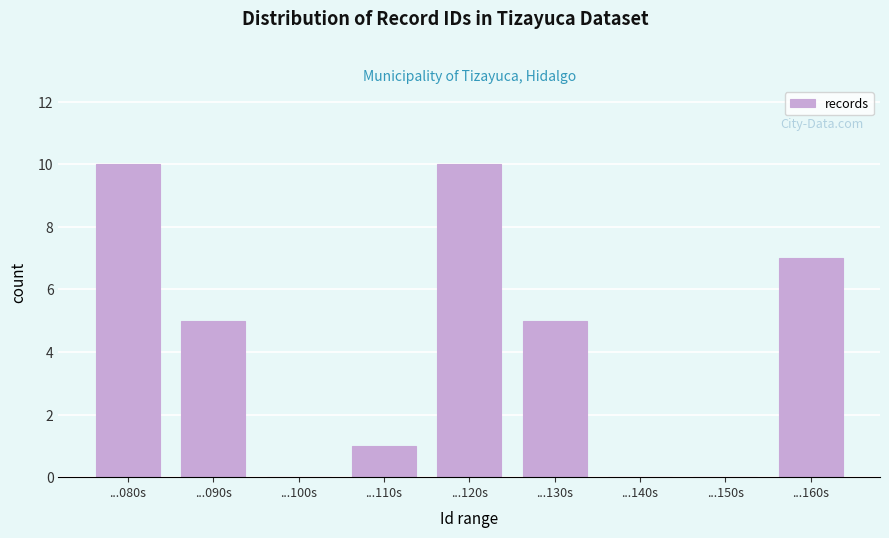

Reading left to right, list all the values displayed in this chart.

...080s=10	...090s=5	...100s=0	...110s=1	...120s=10	...130s=5	...140s=0	...150s=0	...160s=7